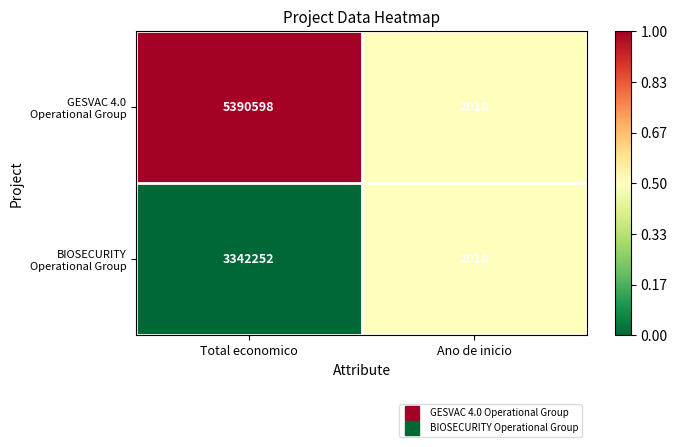

What is the difference between the highest and lowest values at Total economico?

2048346